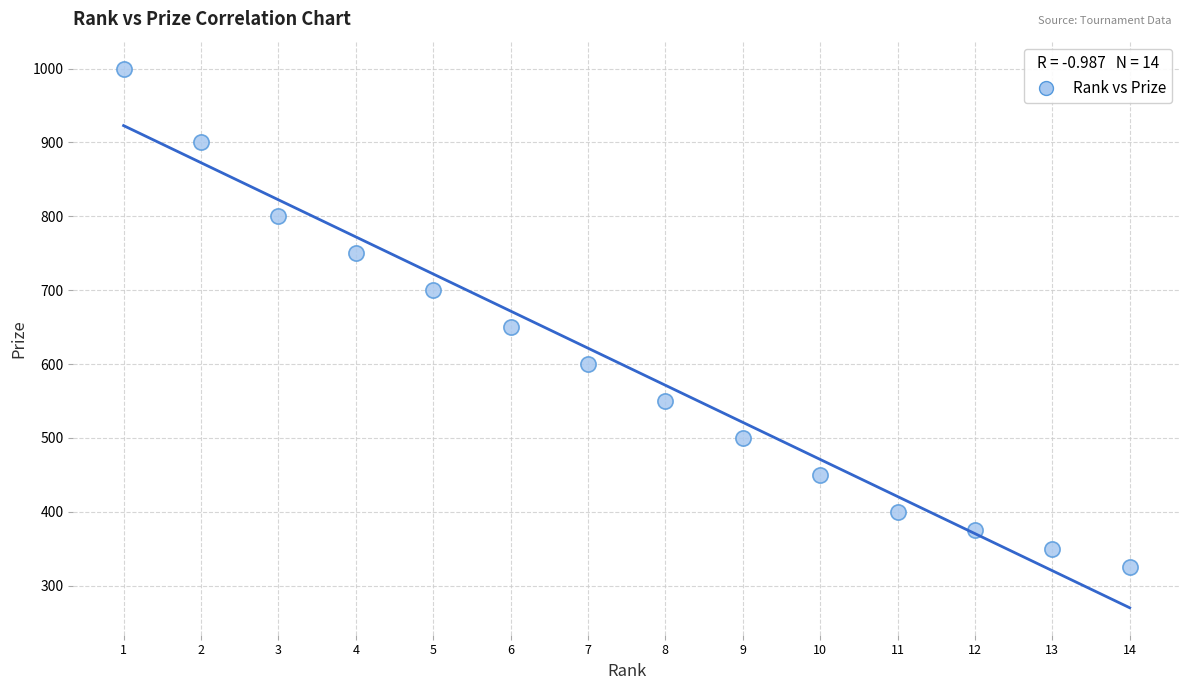

What Y value in the scatter plot is closest to 662?

650